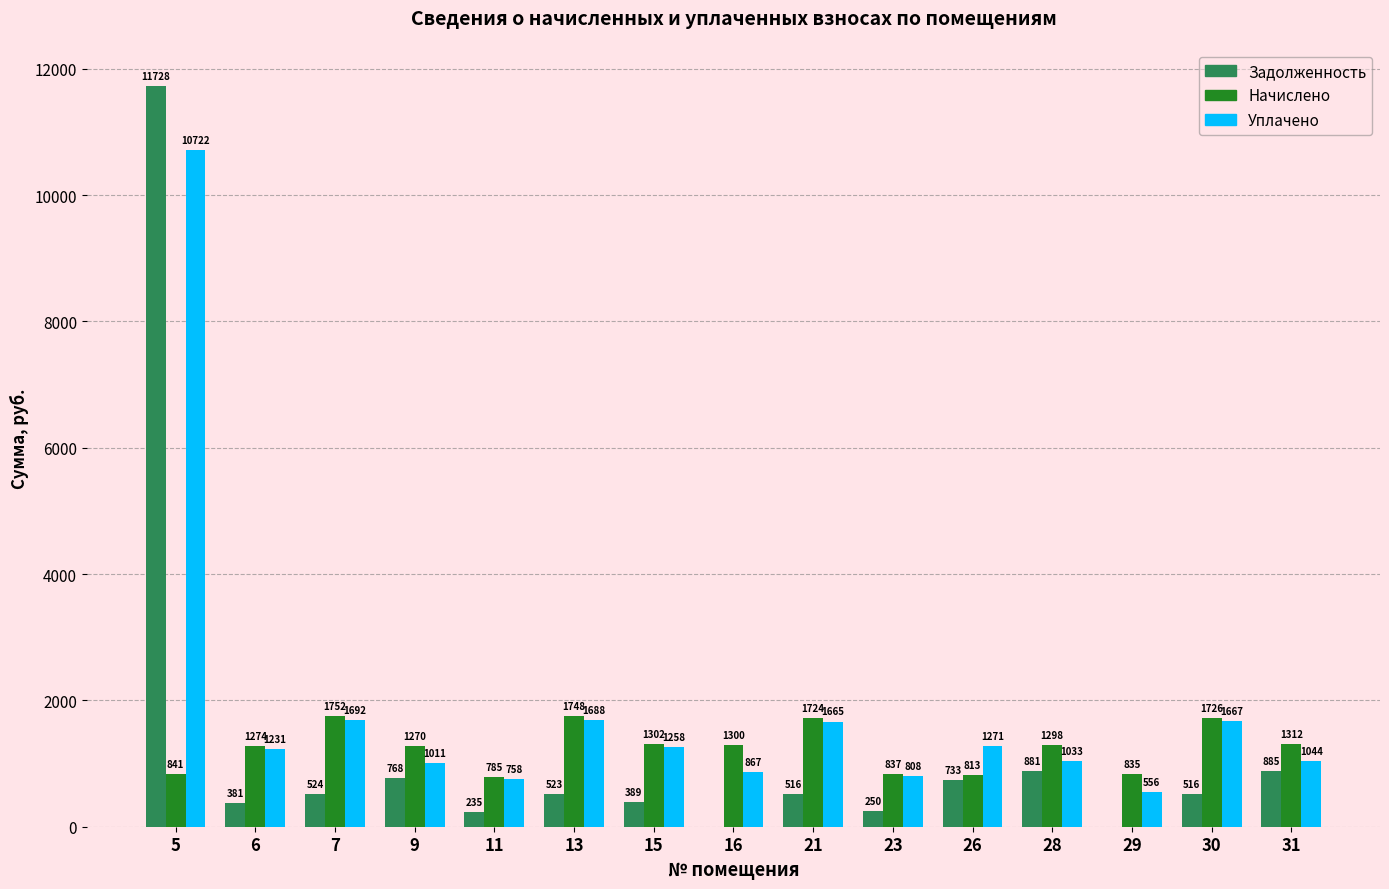

What is the greatest value displayed?

11728.1